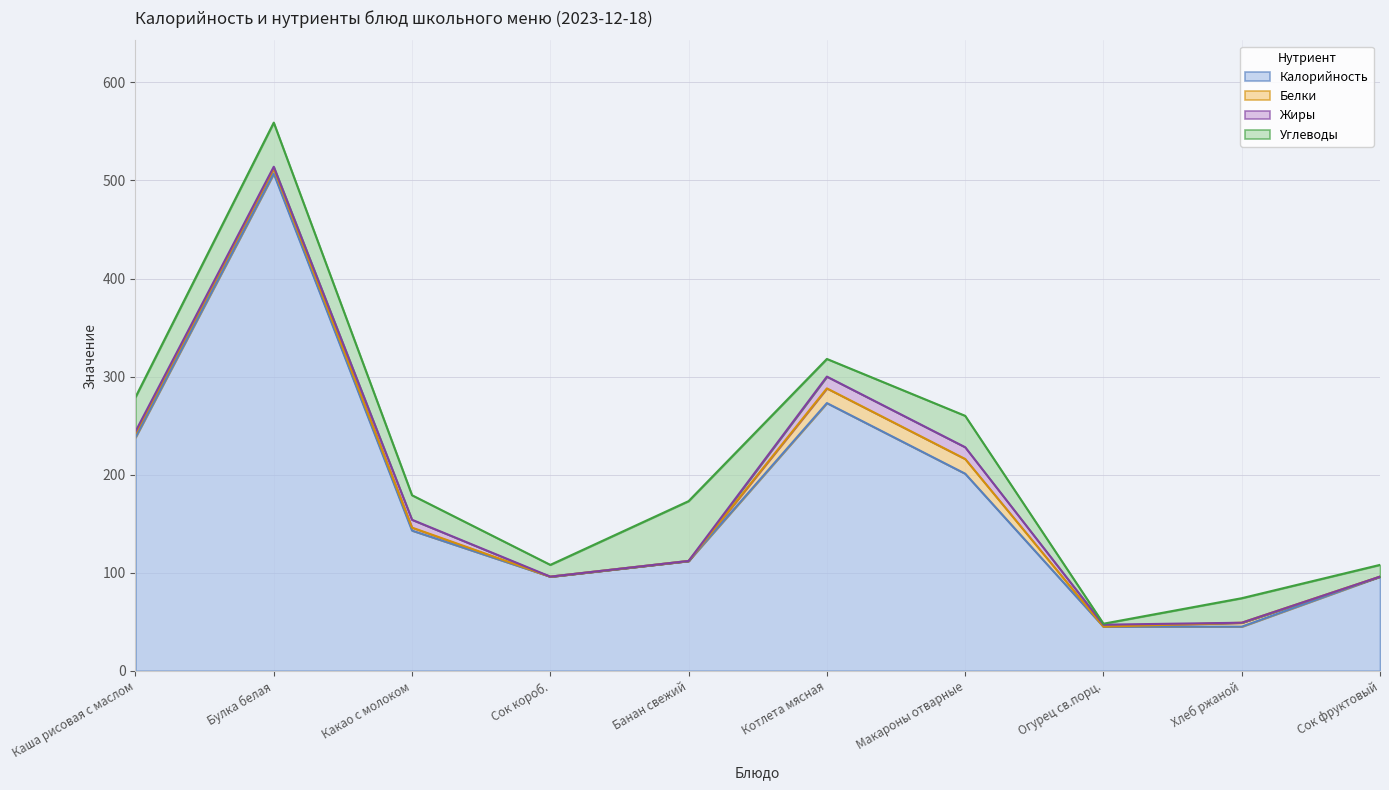

What is the sum of all Белки values?

46